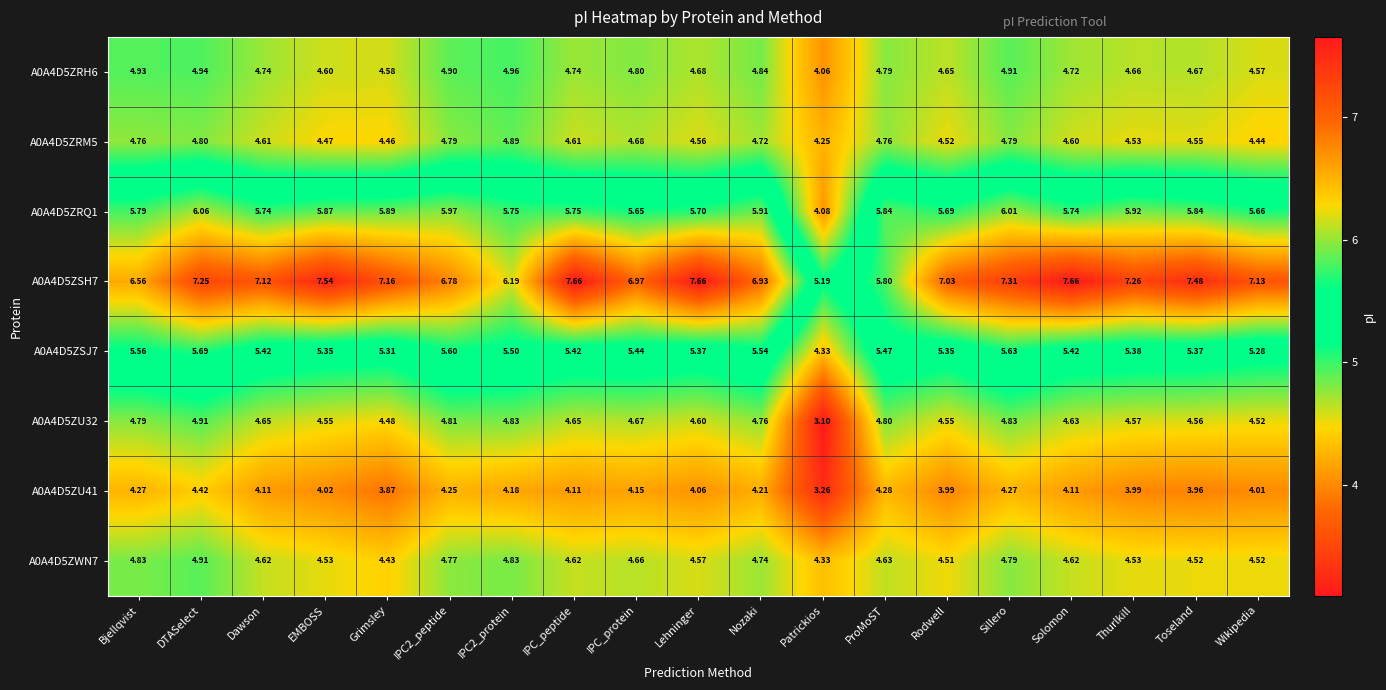

Which category has the lowest value across all series?

Patrickios